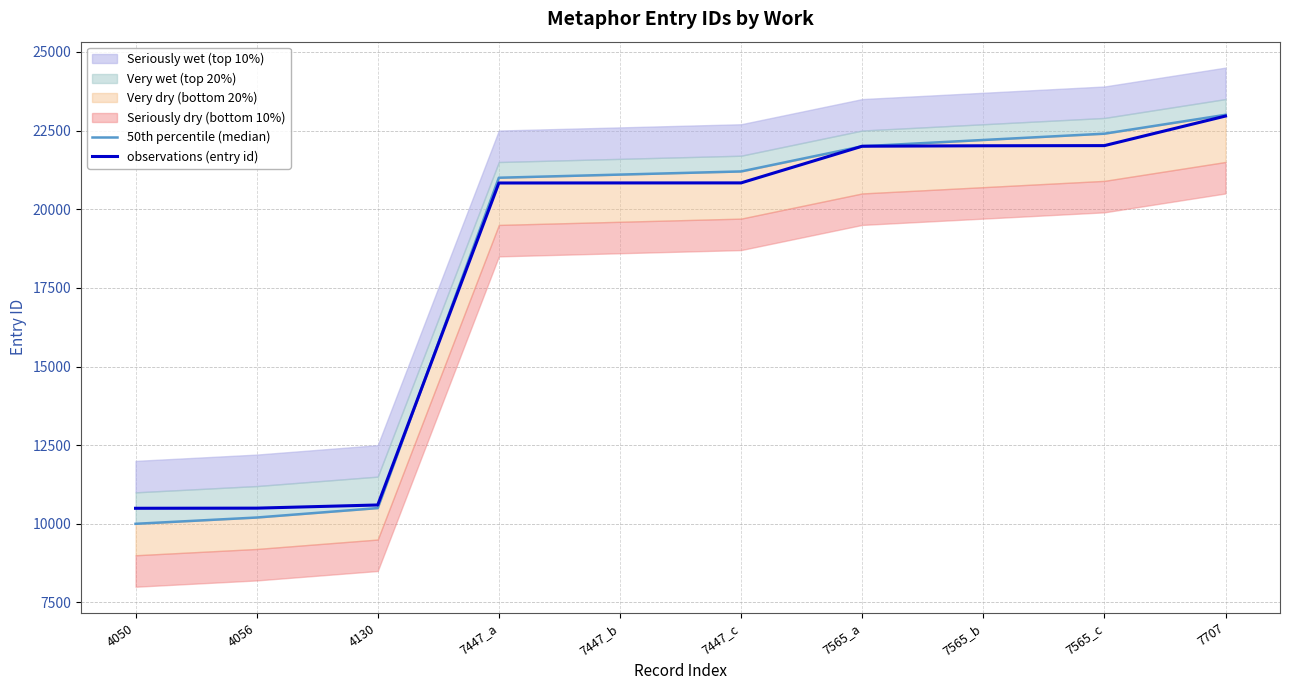

What is the lowest value of the observations (entry id) series?

10494